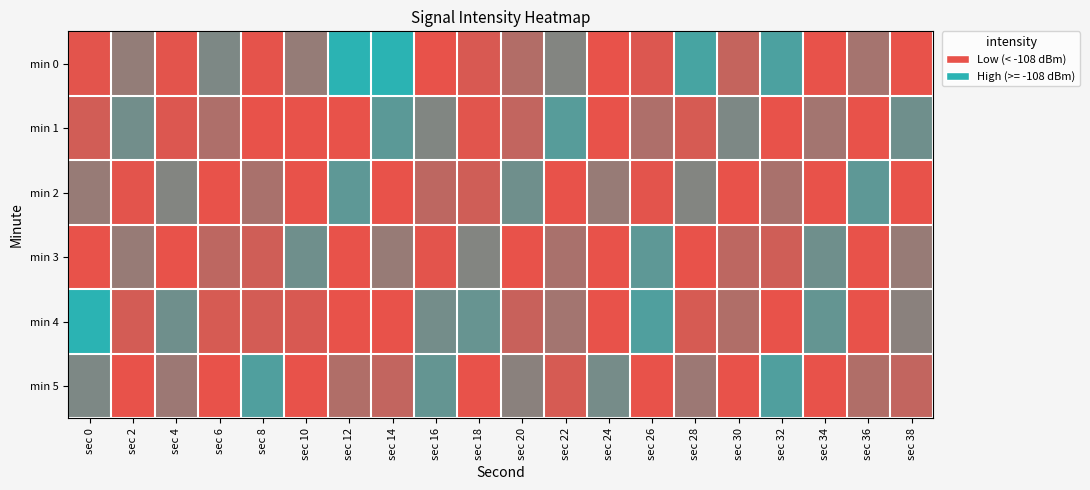

Reading right to left, extract all data points from this chart.

min 0: sec 38=-111.4	sec 36=-107.5	sec 34=-111.2	sec 32=-105.9	sec 30=-108.0	sec 28=-105.9	sec 26=-108.5	sec 24=-110.4	sec 22=-106.9	sec 20=-107.7	sec 18=-108.4	sec 16=-108.9	sec 14=-105.3	sec 12=-105.3	sec 10=-107.2	sec 8=-108.6	sec 6=-106.8	sec 4=-108.6	sec 2=-107.2	sec 0=-108.6
min 1: sec 38=-106.6	sec 36=-108.9	sec 34=-107.5	sec 32=-109.0	sec 30=-106.8	sec 28=-108.3	sec 26=-107.7	sec 24=-109.2	sec 22=-106.1	sec 20=-108.0	sec 18=-108.5	sec 16=-106.9	sec 14=-106.2	sec 12=-109.9	sec 10=-108.8	sec 8=-108.8	sec 6=-107.7	sec 4=-108.5	sec 2=-106.6	sec 0=-108.3
min 2: sec 38=-109.6	sec 36=-106.2	sec 34=-108.9	sec 32=-107.6	sec 30=-109.2	sec 28=-106.9	sec 26=-108.6	sec 24=-107.2	sec 22=-109.9	sec 20=-106.6	sec 18=-108.2	sec 16=-107.9	sec 14=-109.6	sec 12=-106.2	sec 10=-108.9	sec 8=-107.6	sec 6=-109.2	sec 4=-106.9	sec 2=-108.6	sec 0=-107.2
min 3: sec 38=-107.2	sec 36=-109.9	sec 34=-106.6	sec 32=-108.2	sec 30=-107.9	sec 28=-109.6	sec 26=-106.2	sec 24=-108.9	sec 22=-107.6	sec 20=-109.2	sec 18=-106.9	sec 16=-108.6	sec 14=-107.2	sec 12=-109.9	sec 10=-106.6	sec 8=-108.2	sec 6=-107.9	sec 4=-109.6	sec 2=-107.2	sec 0=-108.9
min 4: sec 38=-107.0	sec 36=-108.7	sec 34=-106.3	sec 32=-109.0	sec 30=-107.7	sec 28=-108.3	sec 26=-106.0	sec 24=-109.8	sec 22=-107.5	sec 20=-108.1	sec 18=-106.4	sec 16=-106.6	sec 14=-109.1	sec 12=-109.5	sec 10=-108.4	sec 8=-108.3	sec 6=-108.3	sec 4=-106.5	sec 2=-108.3	sec 0=-102.8
min 5: sec 38=-108.0	sec 36=-107.7	sec 34=-109.3	sec 32=-106.0	sec 30=-108.7	sec 28=-107.3	sec 26=-109.0	sec 24=-106.7	sec 22=-108.3	sec 20=-107.0	sec 18=-109.7	sec 16=-106.3	sec 14=-108.0	sec 12=-107.7	sec 10=-109.3	sec 8=-106.0	sec 6=-108.7	sec 4=-107.3	sec 2=-109.0	sec 0=-106.8